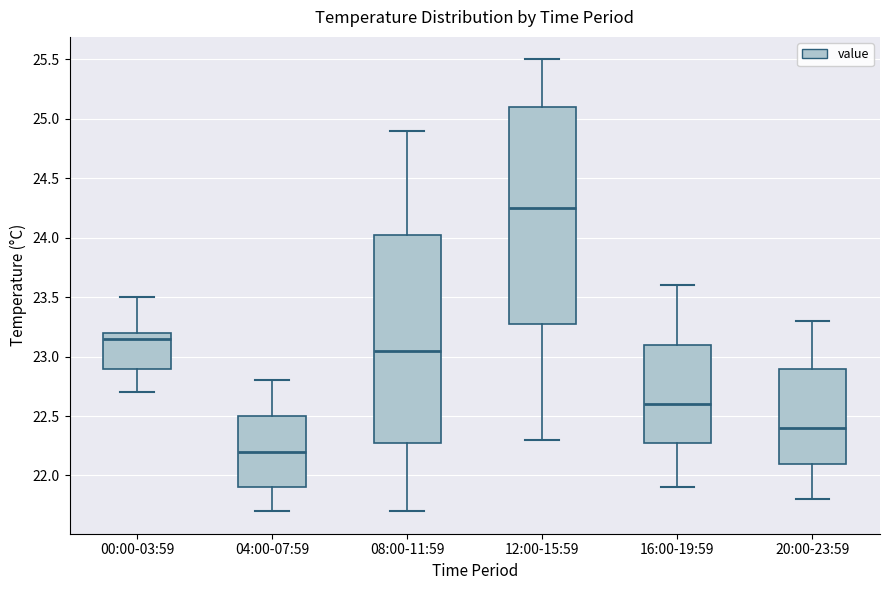

Reading left to right, transcribe this box plot: for each box, give where its median line is, the range the box spans, and where its two whiskers end, as read against the y-axis. The values are not printed on the chart, so give them approximately, as read against the axis.

00:00-03:59: median 23.15, box 22.90 to 23.20, whiskers 22.70 to 23.50
04:00-07:59: median 22.20, box 21.90 to 22.50, whiskers 21.70 to 22.80
08:00-11:59: median 23.05, box 22.30 to 24.05, whiskers 21.70 to 24.90
12:00-15:59: median 24.25, box 23.30 to 25.10, whiskers 22.30 to 25.50
16:00-19:59: median 22.60, box 22.30 to 23.10, whiskers 21.90 to 23.60
20:00-23:59: median 22.40, box 22.10 to 22.90, whiskers 21.80 to 23.30